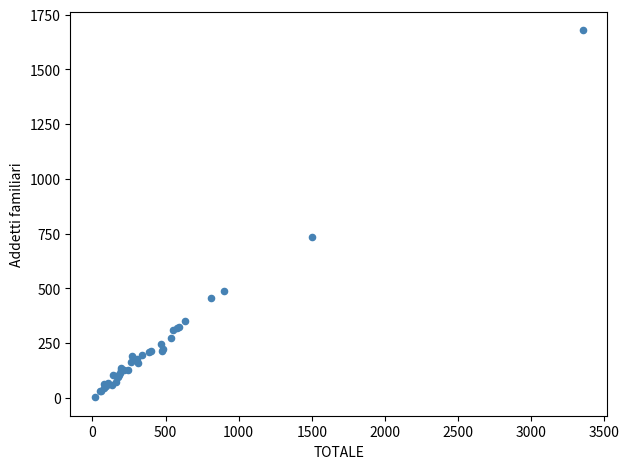

What Y value in the scatter plot is closest to 840?

736